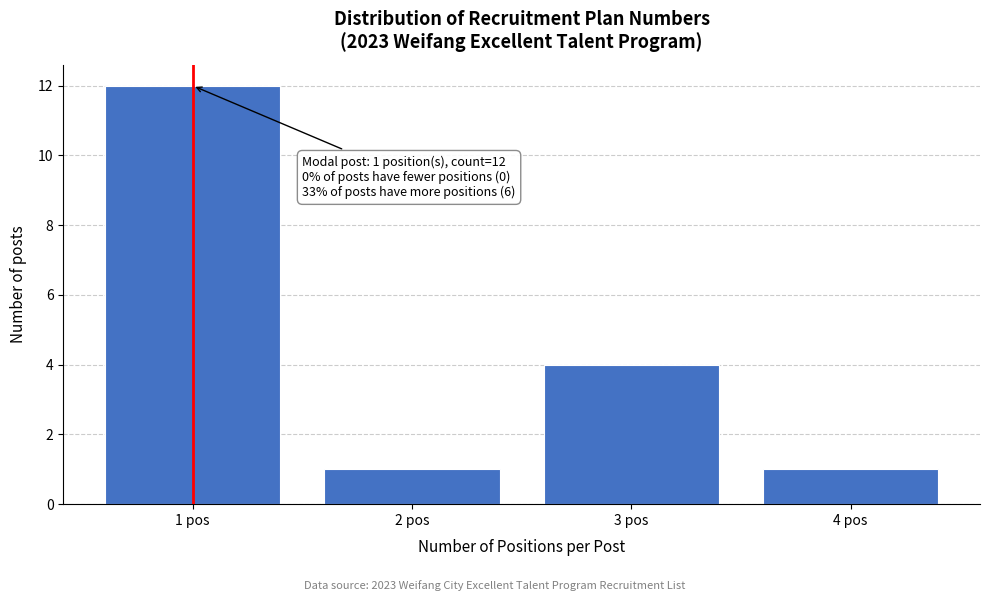

Reading right to left, transcribe all the data shown in this chart.

4 pos=1	3 pos=4	2 pos=1	1 pos=12